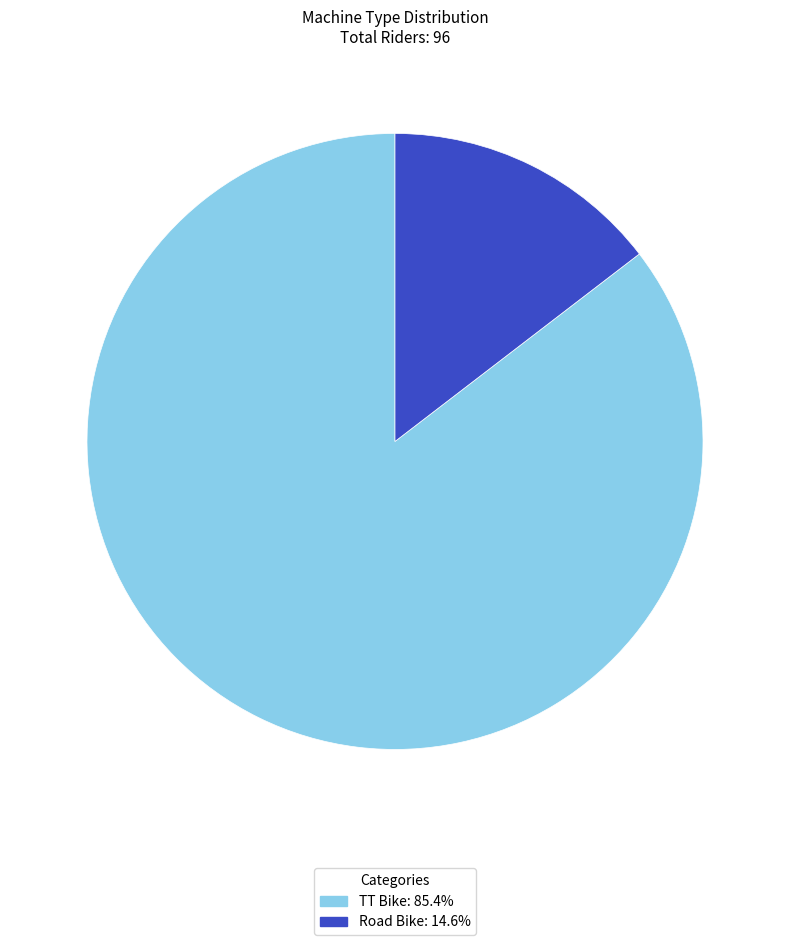

Which category accounts for the majority?

TT Bike